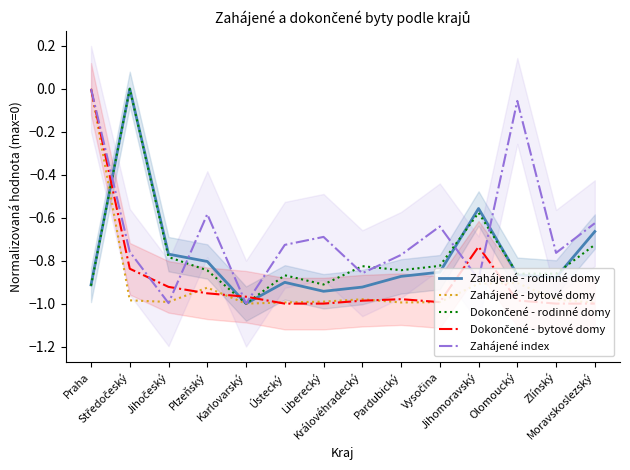

What is the sum of all Zahájené - rodinné domy values?

-10.9